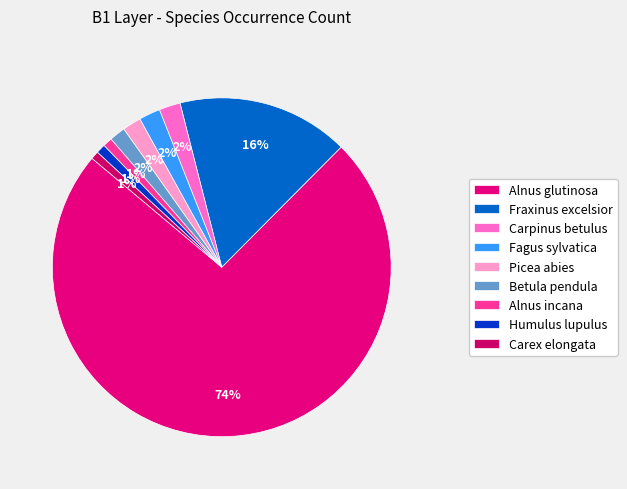

Which has a higher value, Humulus lupulus or Picea abies?

Picea abies